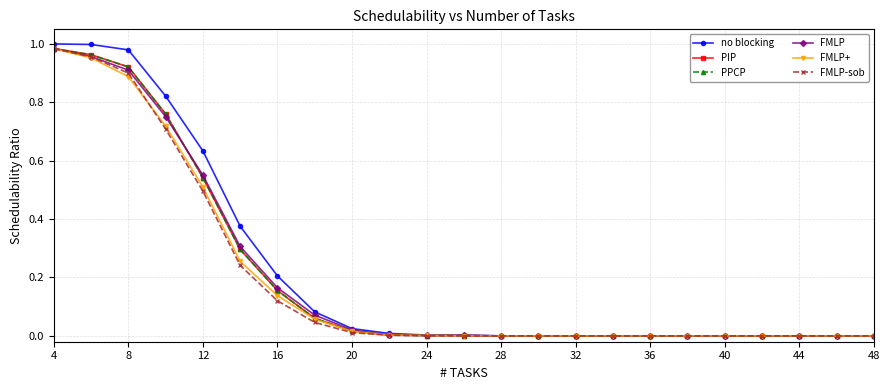

Does the chart have visible grid lines?

Yes